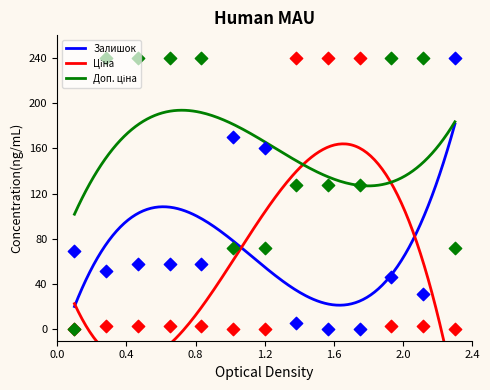

Which series has the largest Y range (max minus min)?

Залишок